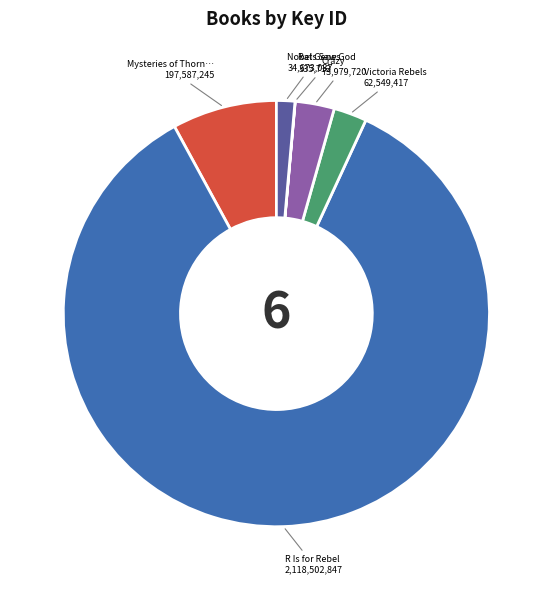

Is there a majority slice in this chart?

Yes